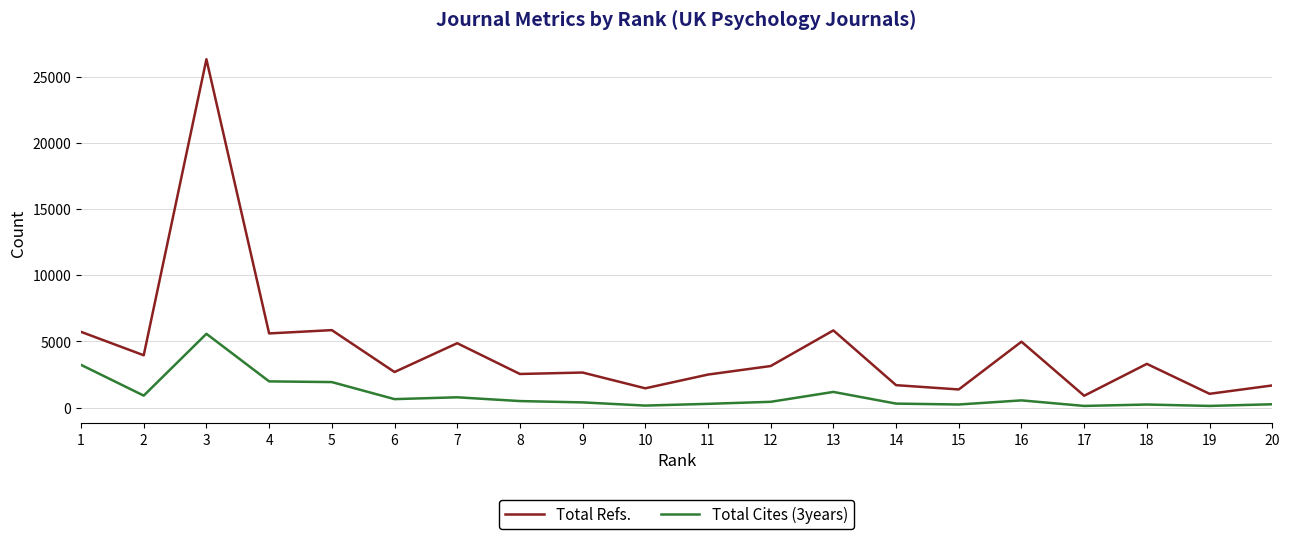

What is the greatest value displayed?

26321